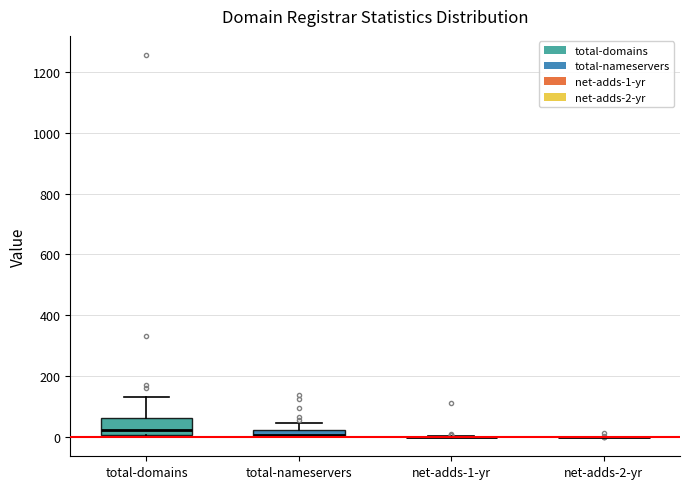

Comparing the boxes themselves (not the whiskers), which one is the tallest?

total-domains